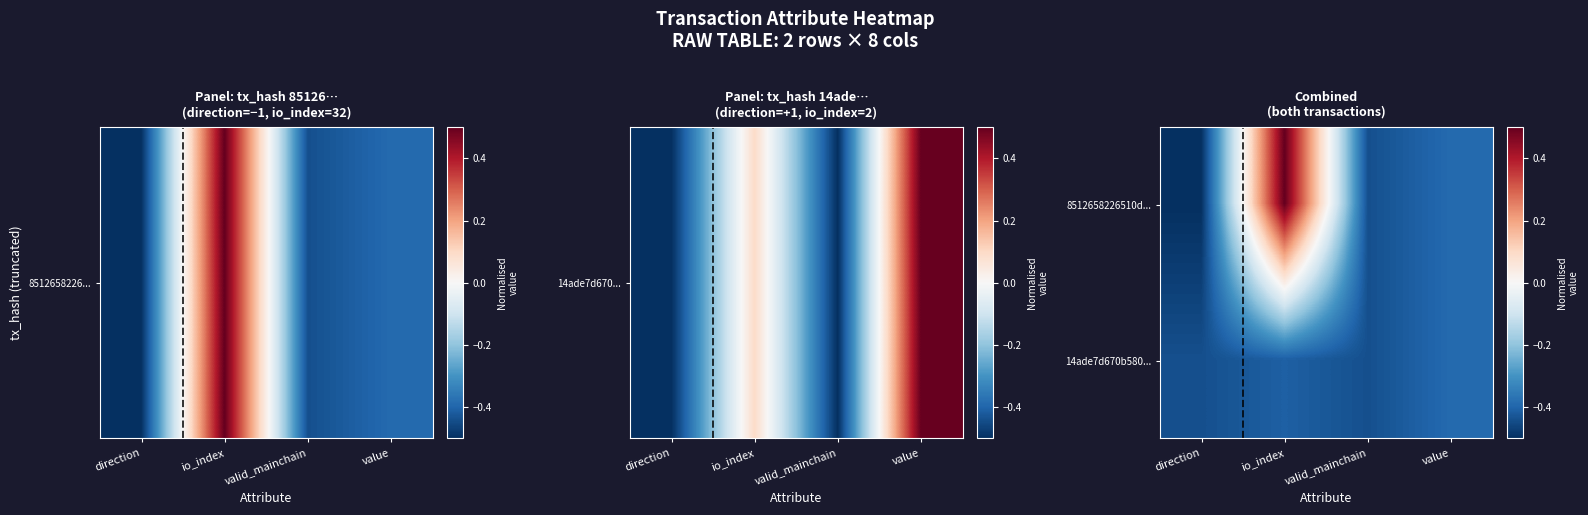

Reading left to right, what are all the values shown in this chart?

8512658226510d...: direction=-0.5	io_index=0.5	valid_mainchain=-0.4	value=-0.4
14ade7d670b580...: direction=-0.4	io_index=-0.4	valid_mainchain=-0.4	value=-0.4